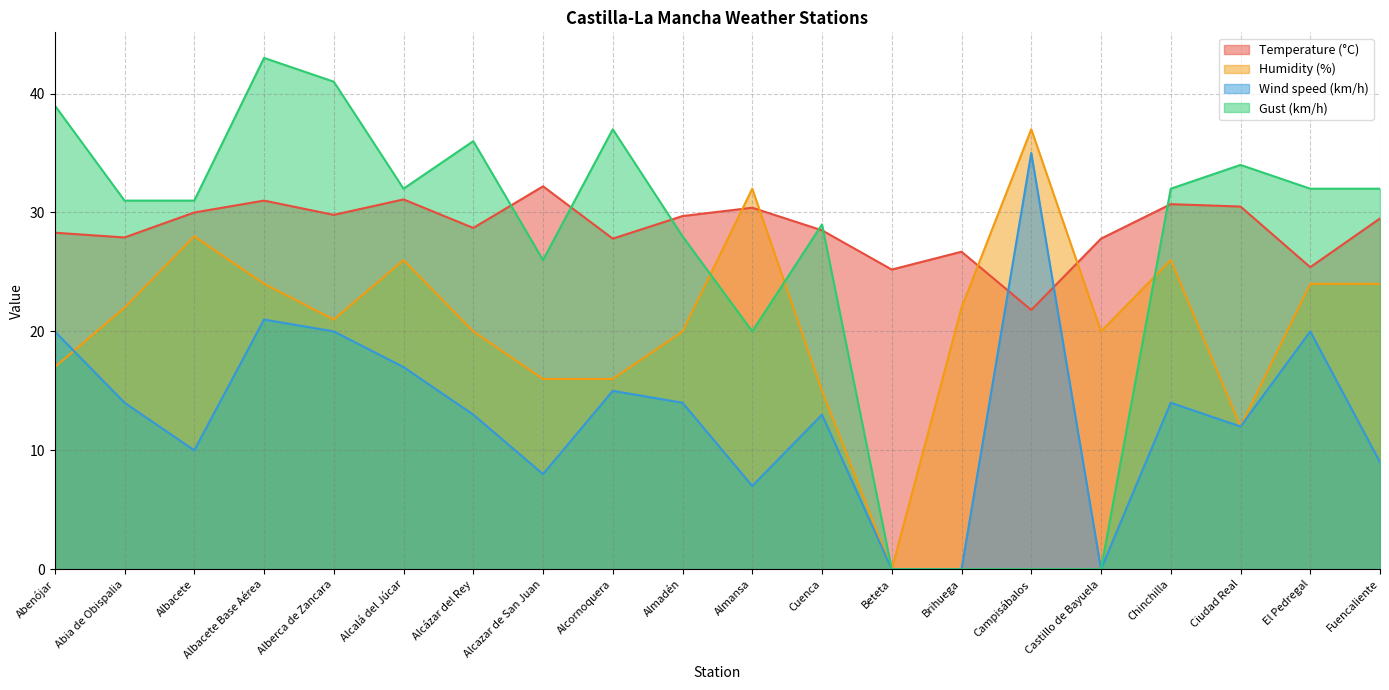

True or false: Wind speed (km/h) has more than 0 interior local peaks.

True